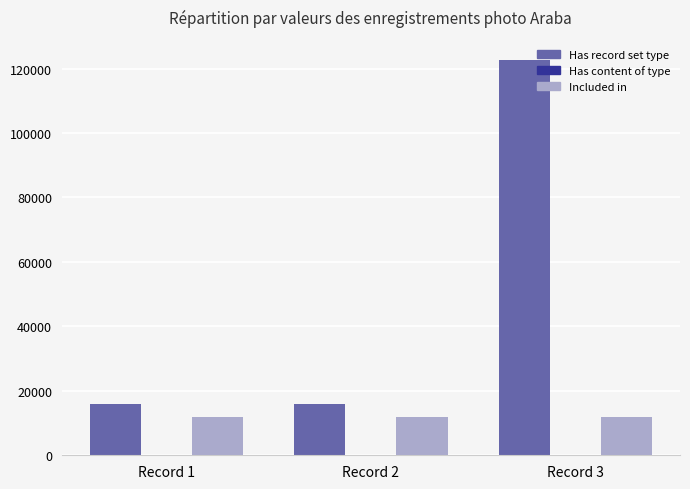

What is the approximate value of Included in at Record 3?

11847